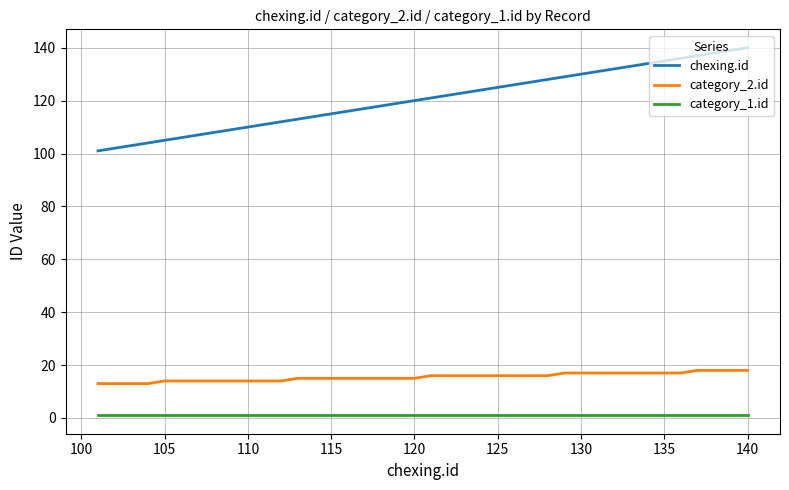

Which series has the largest range (max minus min)?

chexing.id